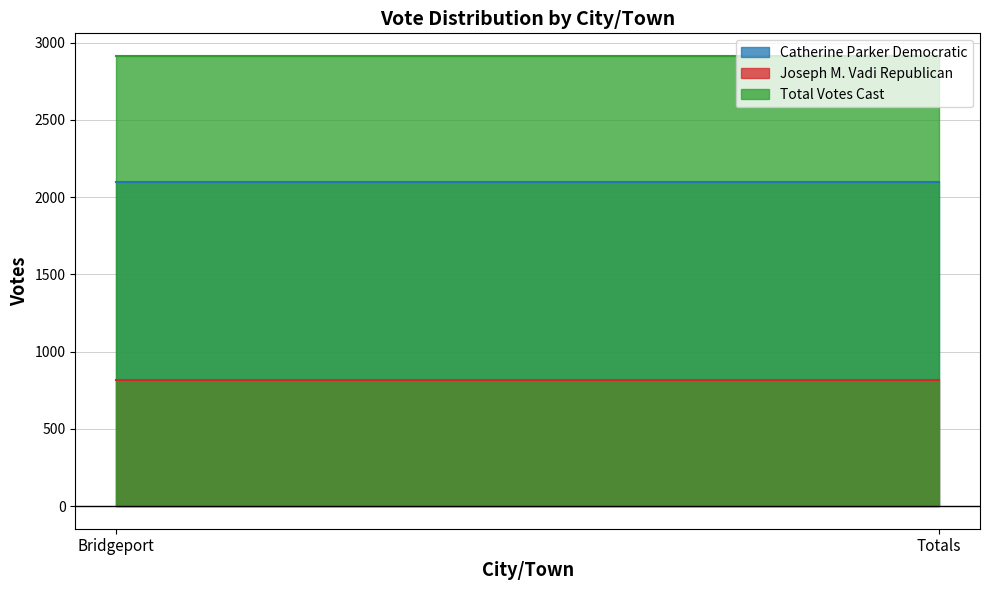

What are all the series names shown in the legend?

Catherine Parker Democratic, Joseph M. Vadi Republican, Total Votes Cast